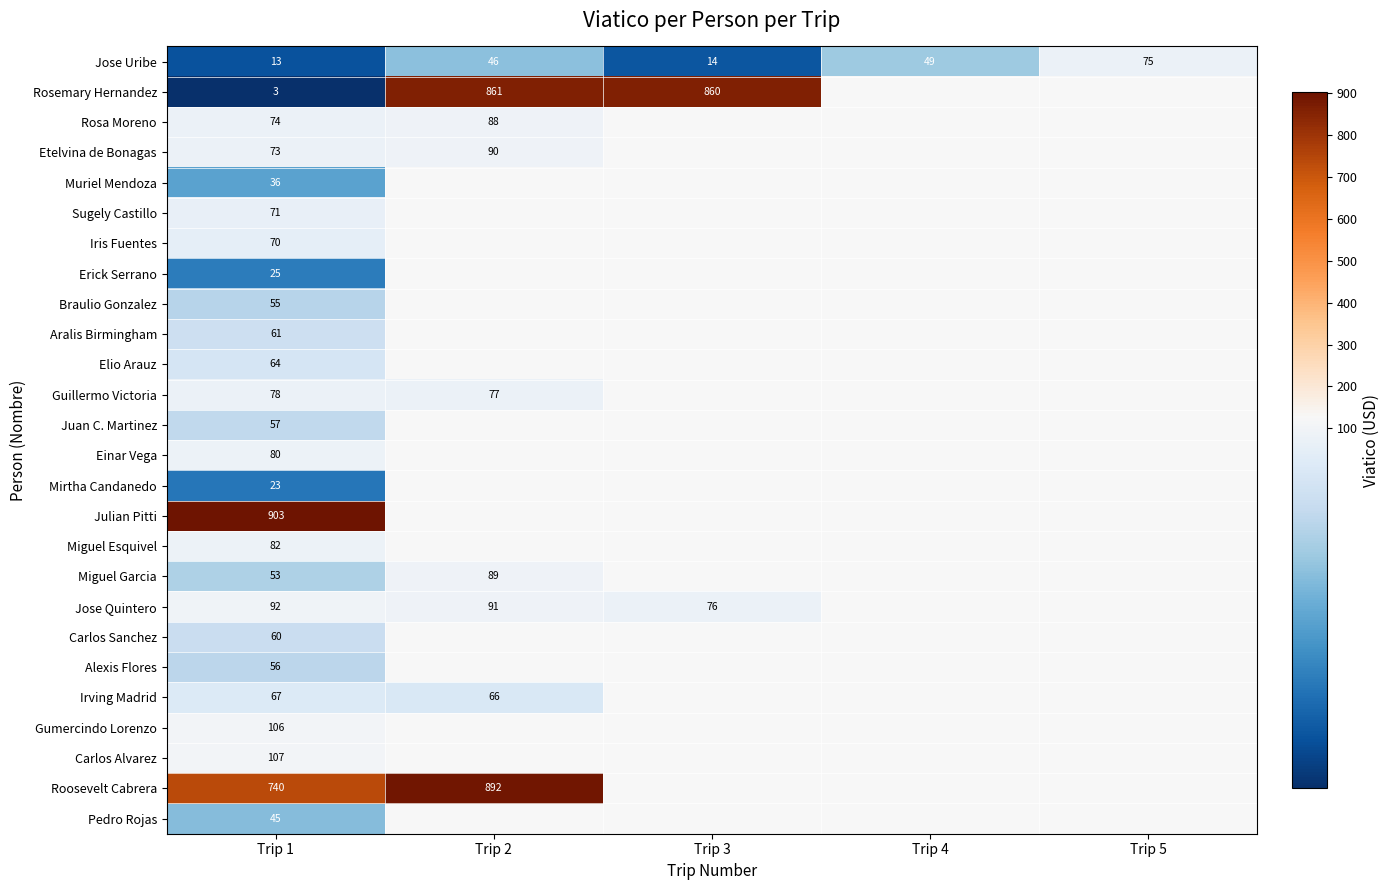

How many distinct data groups are displayed?

26